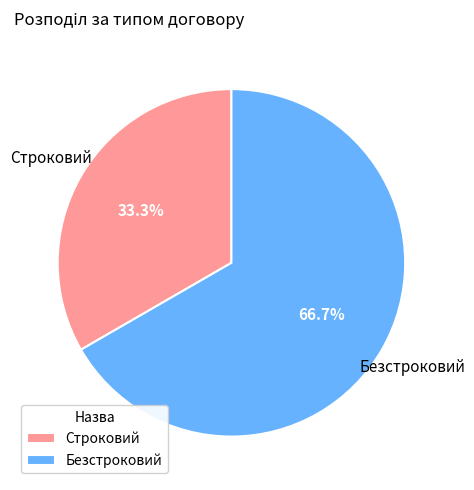

To the nearest percent, what is the difference between the Безстроковий and Строковий slice percentages?

33%